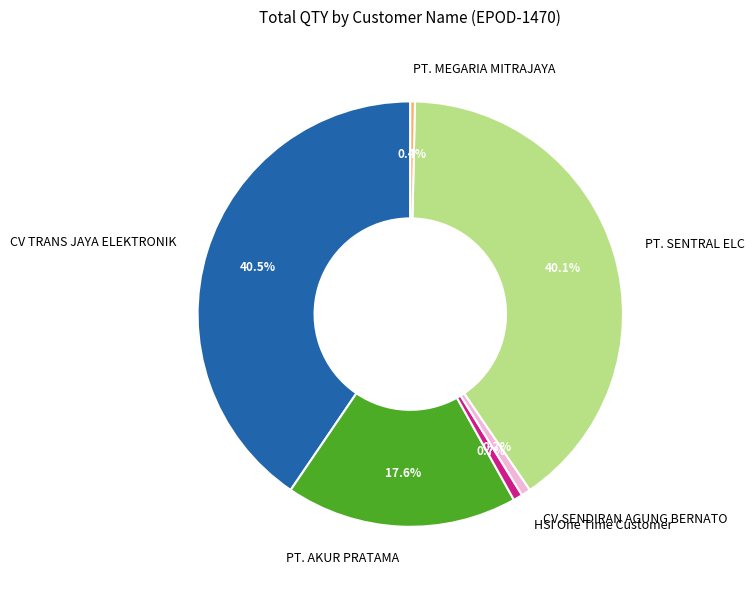

True or false: CV.SENDIRAN AGUNG BERNATO accounts for 1% of the total.

True